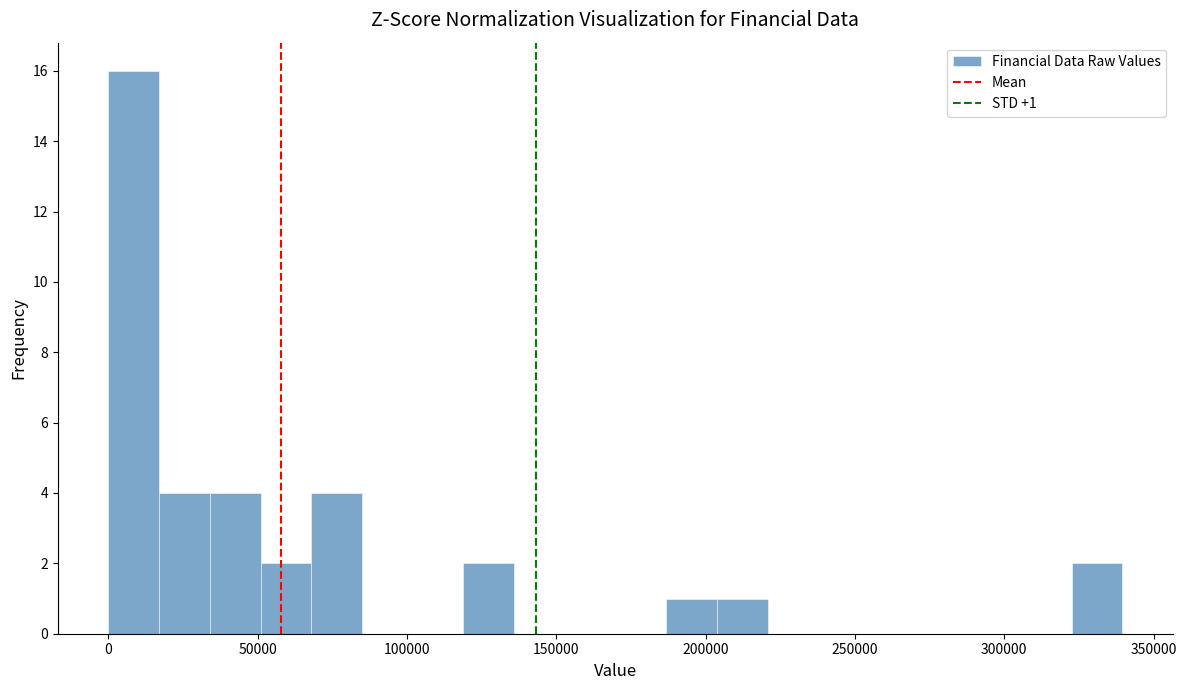

Around what value on the x-axis is the tallest bar? Give the approximate position of its centre, as read against the axis.

10000